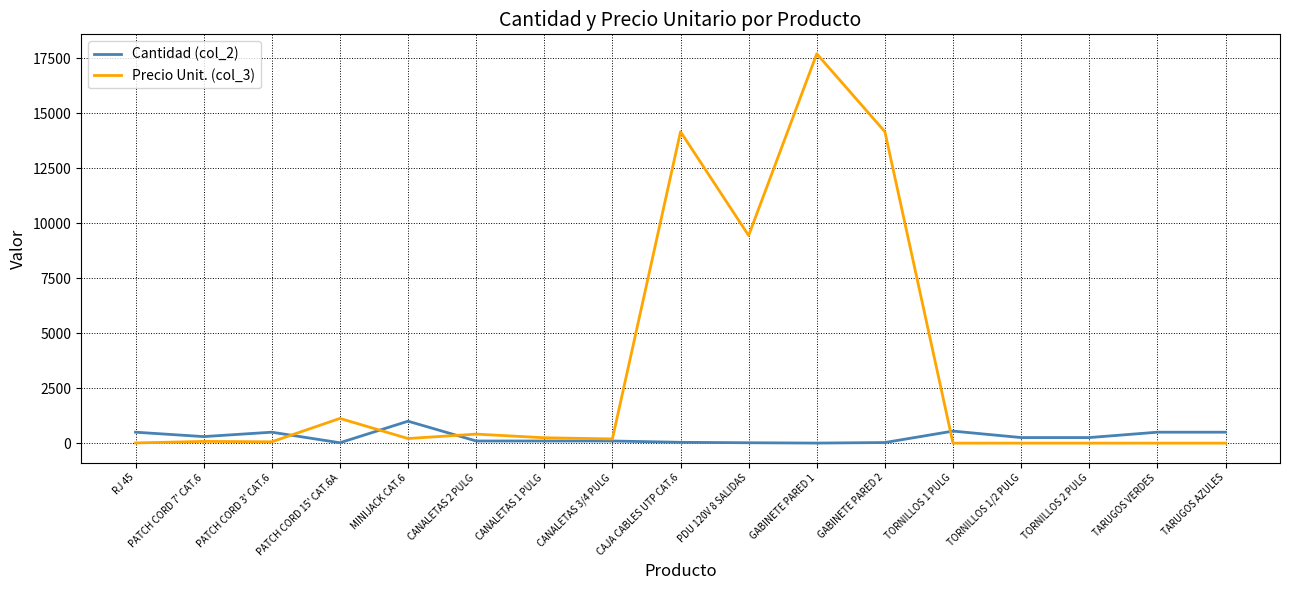

At which label does Cantidad (col_2) reach its peak?

MINIJACK CAT.6